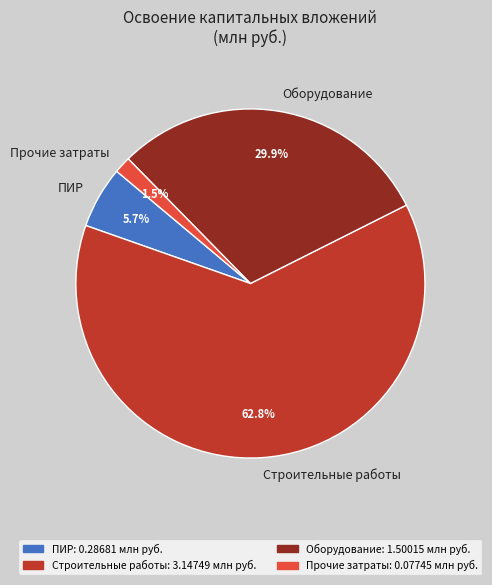

What is the largest slice in the pie chart?

Строительные работы